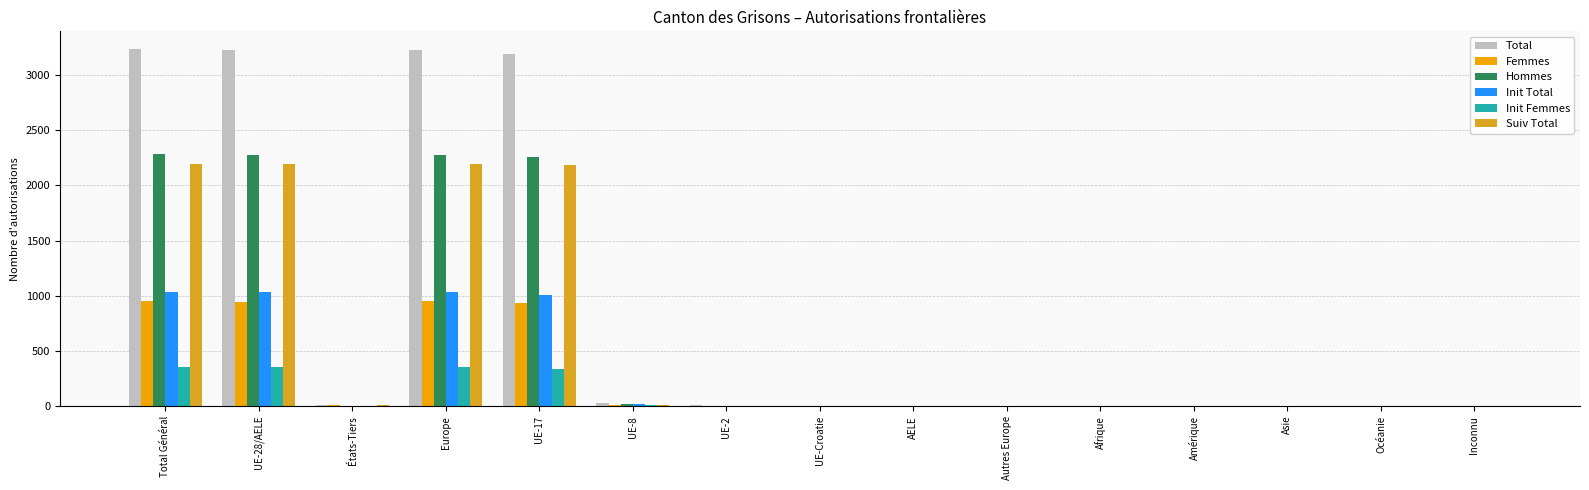

What is the difference between the Femmes values at UE-2 and Asie?

1